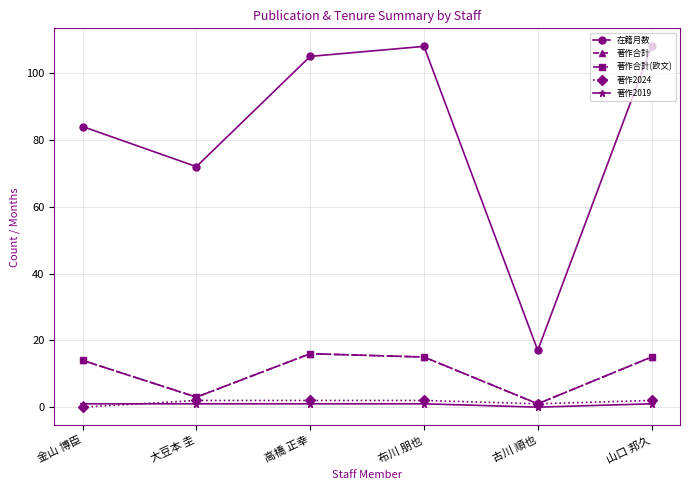

Between 金山 博臣 and 古川 順也, which series saw the biggest shift?

在籍月数